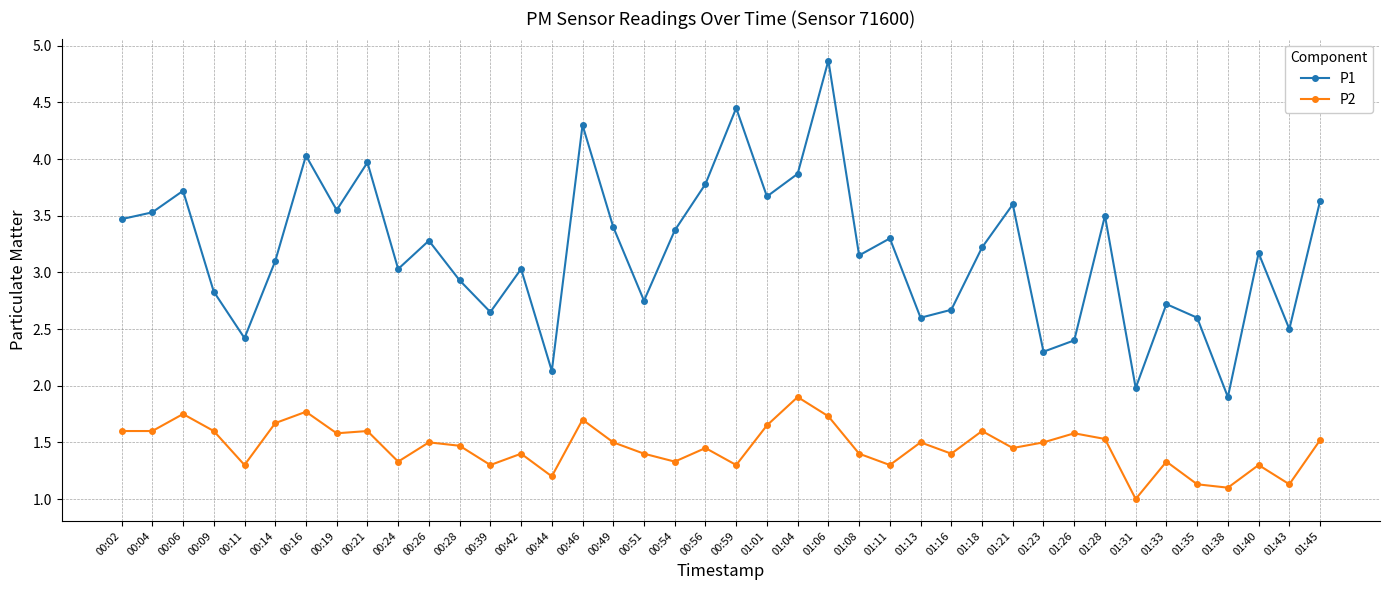

Is it true that P2 equals 1.3 at 01:40?

True